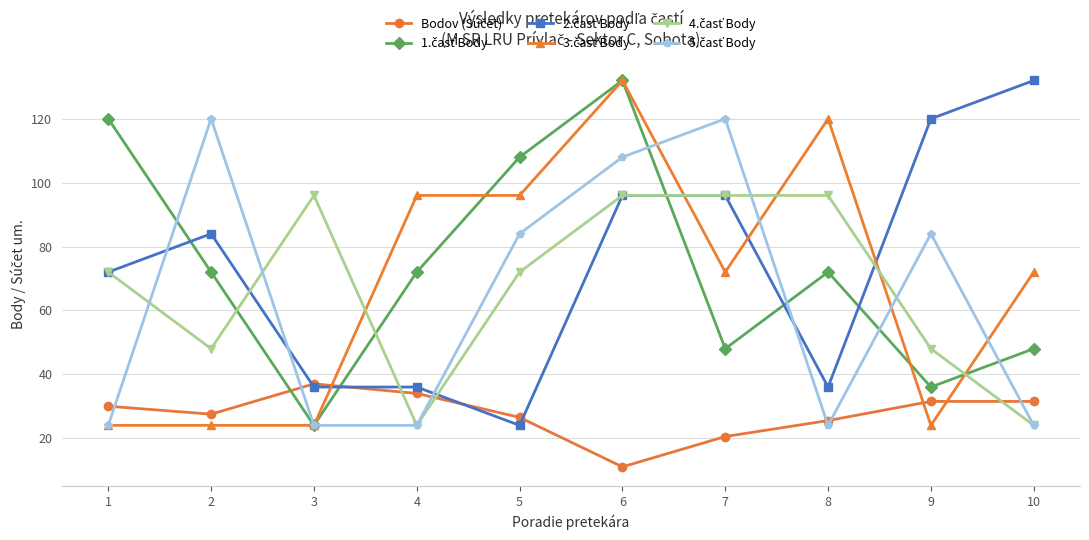

What is the spread (max minus min) of values at 3?

72.0